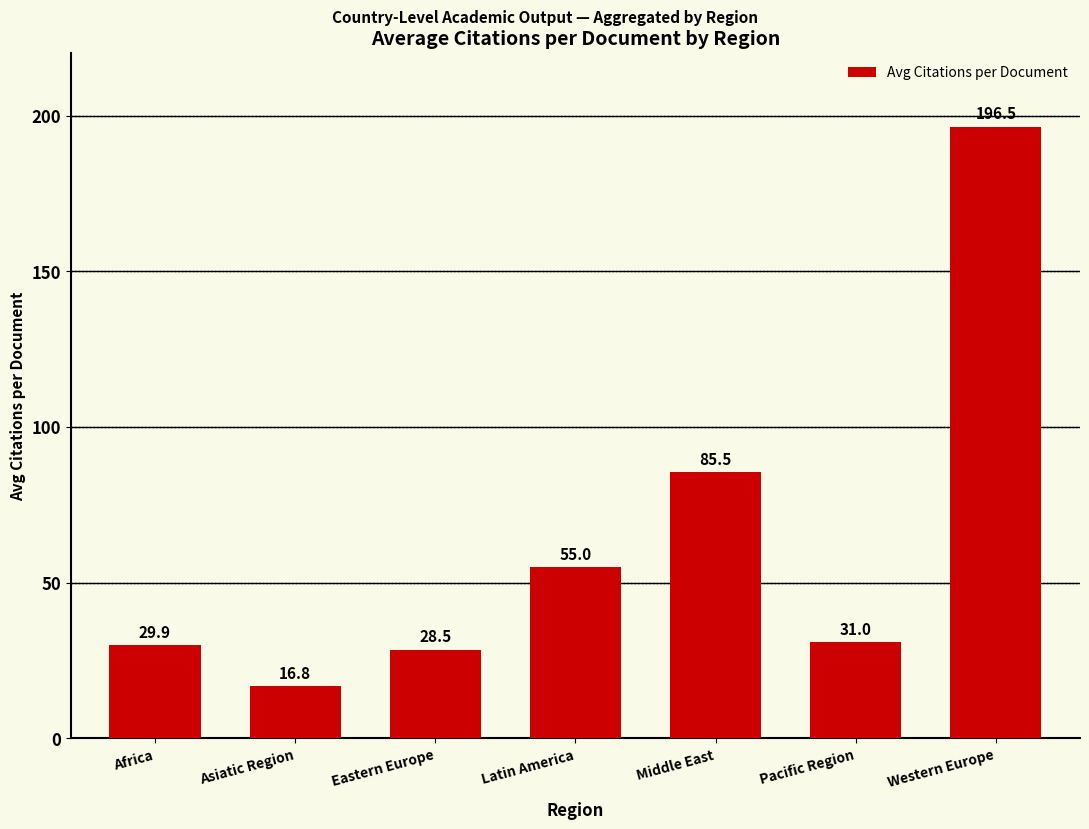

The chart shows a value of 28.5 at Eastern Europe. True or false?

True